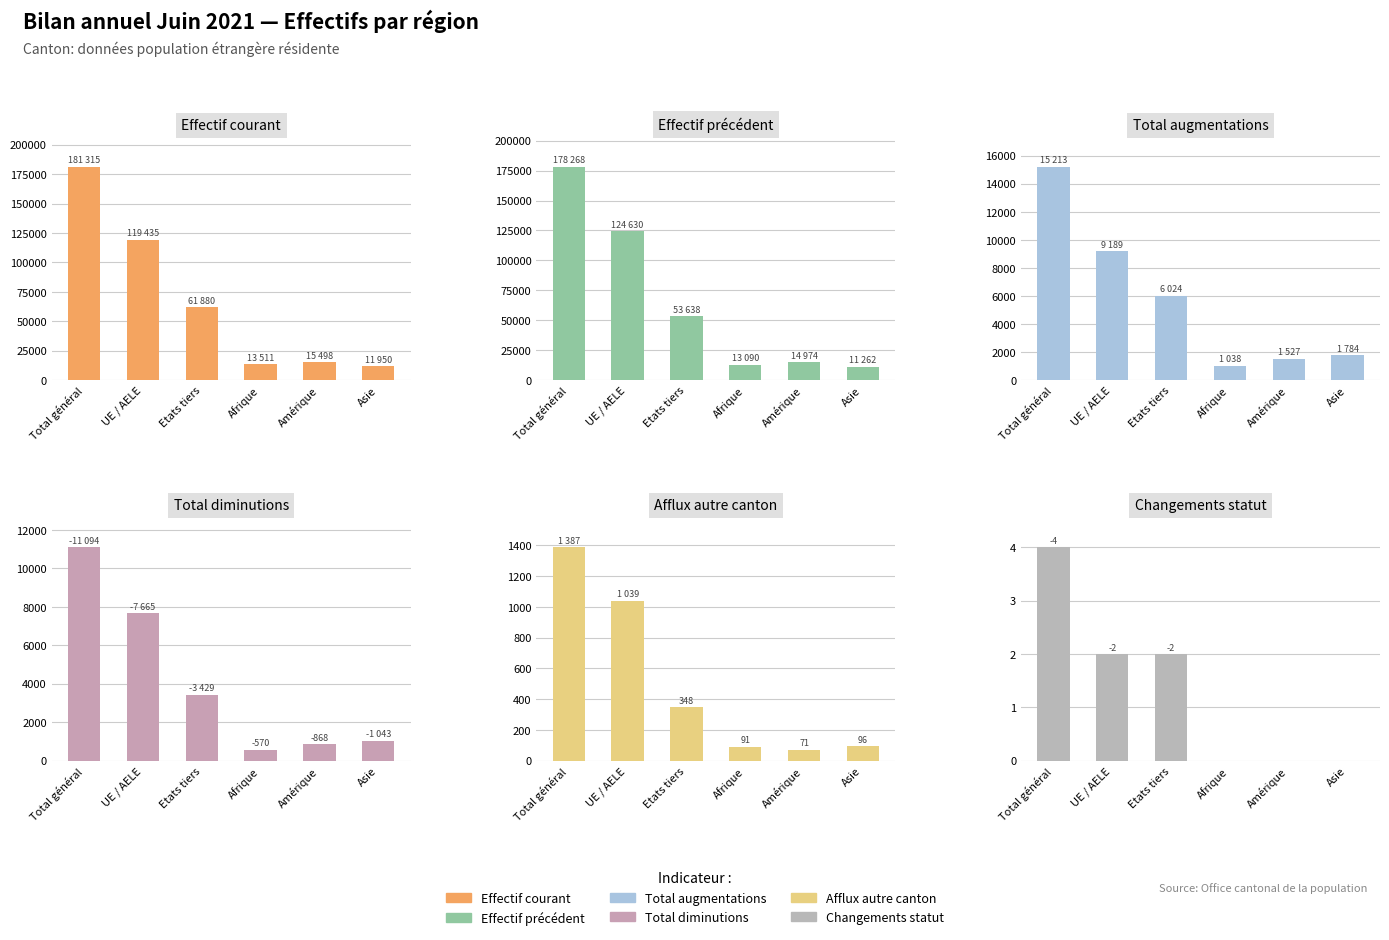

At how many categories does at least one series exceed 11139?

6